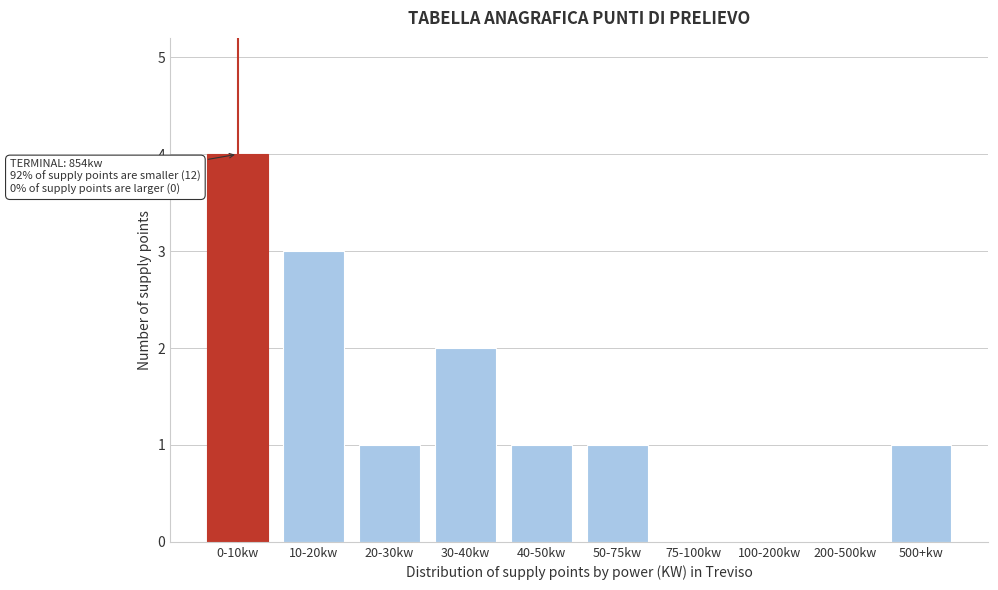

Reading right to left, transcribe all the data shown in this chart.

500+kw=1	200-500kw=0	100-200kw=0	75-100kw=0	50-75kw=1	40-50kw=1	30-40kw=2	20-30kw=1	10-20kw=3	0-10kw=4